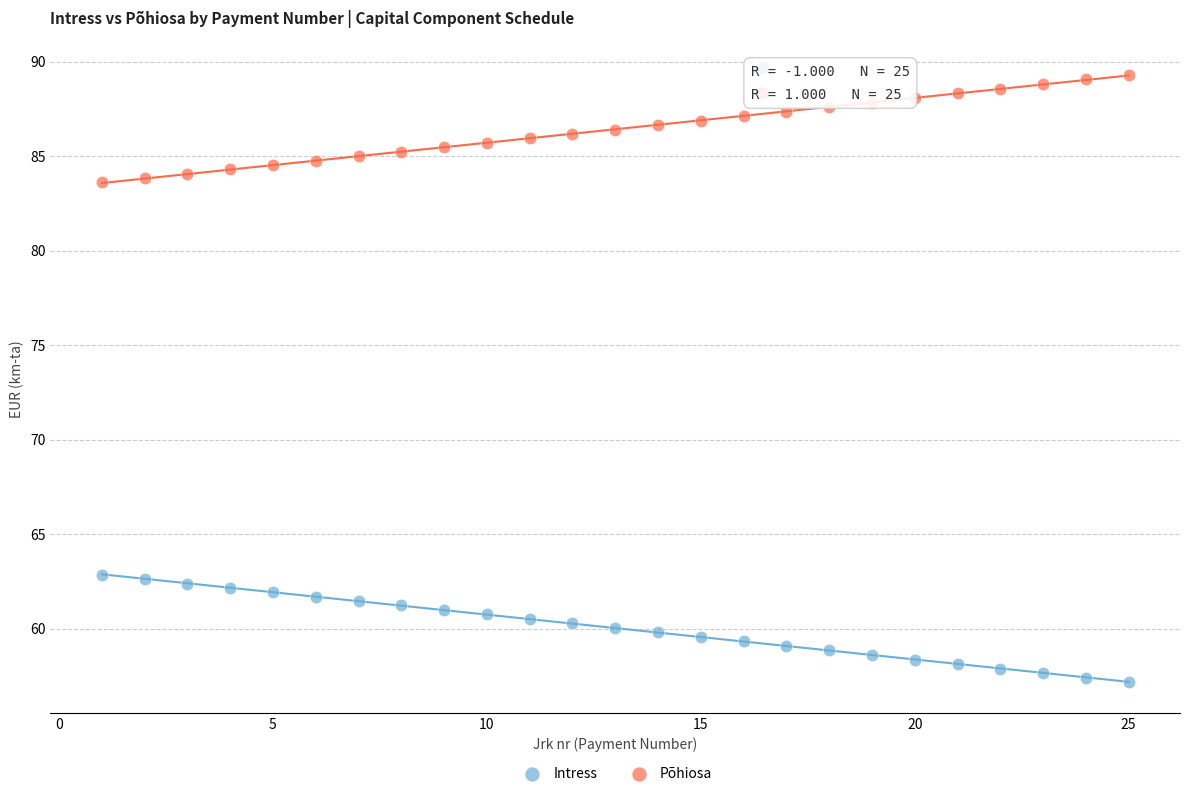

Which series reaches the minimum Y coordinate?

Intress